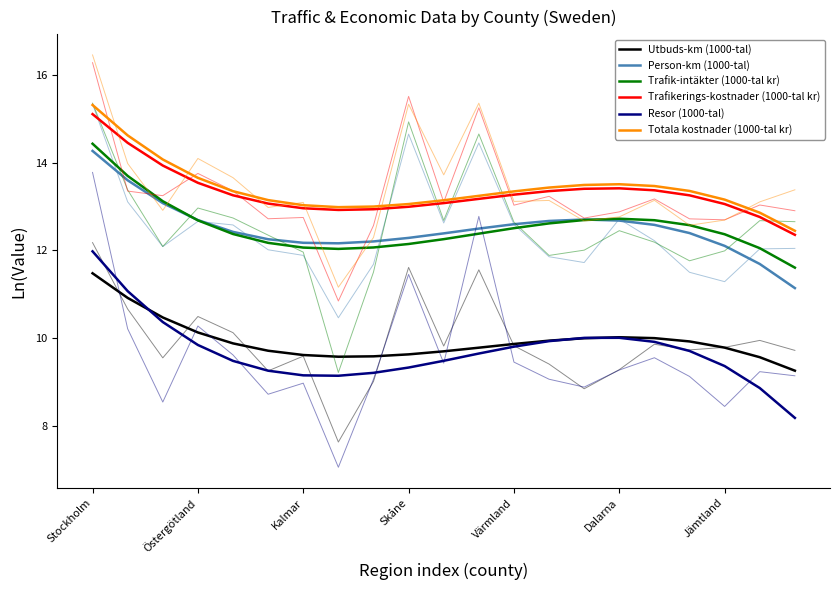

List the series in order of their peak value, highest first.

Totala kostnader (1000-tal kr), Trafikerings-kostnader (1000-tal kr), Trafik-intäkter (1000-tal kr), Person-km (1000-tal), Resor (1000-tal), Utbuds-km (1000-tal)